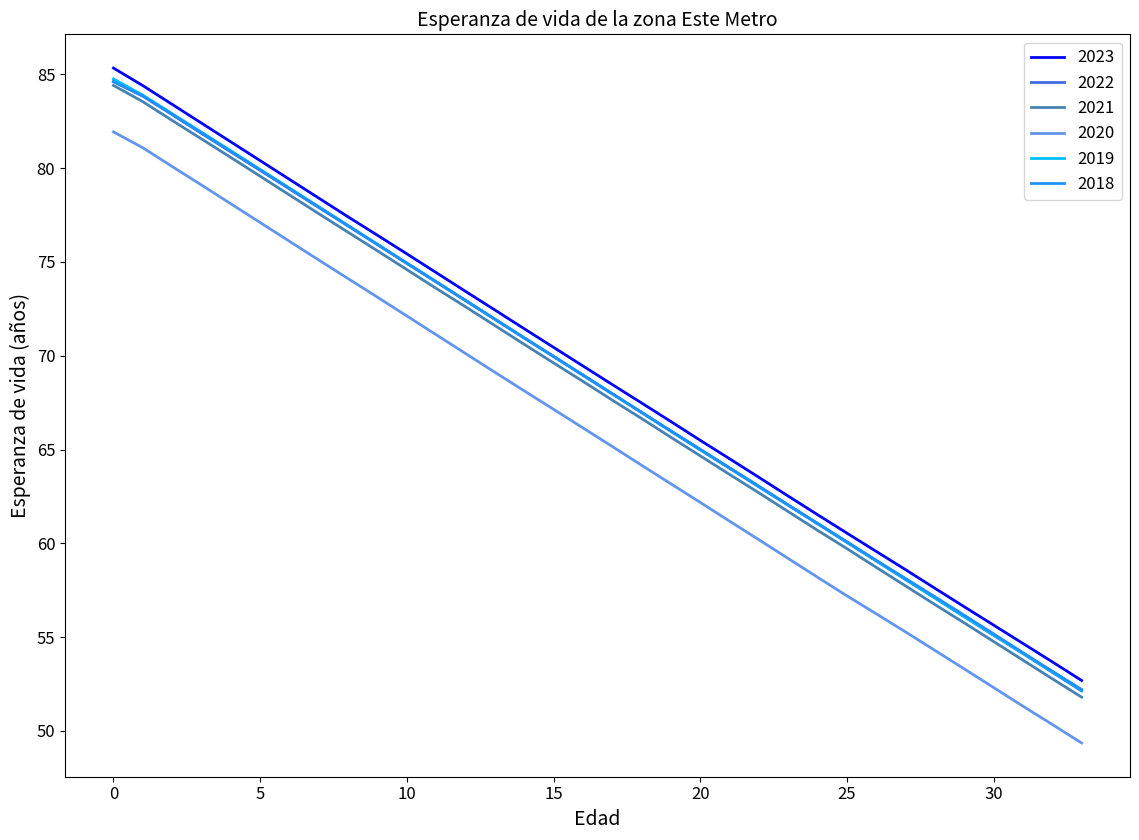

What is the highest value of the 2021 series?

84.4